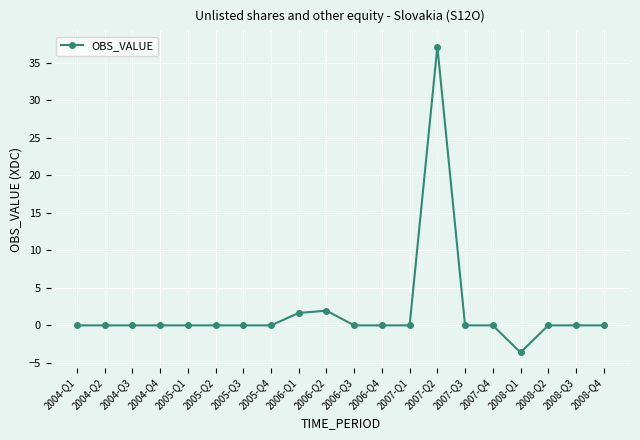

Which label corresponds to the smallest value in the chart?

2008-Q1